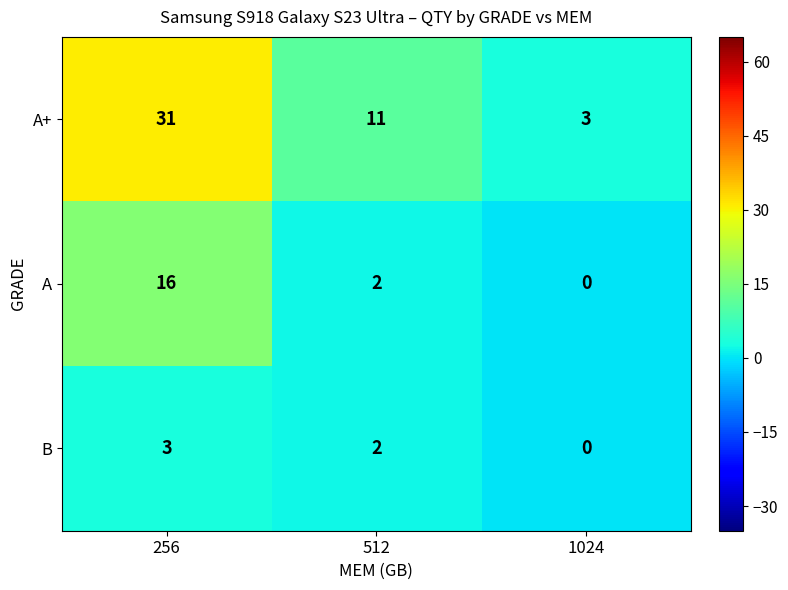

Reading right to left, transcribe all the data shown in this chart.

A+: 3	11	31
A: 0	2	16
B: 0	2	3